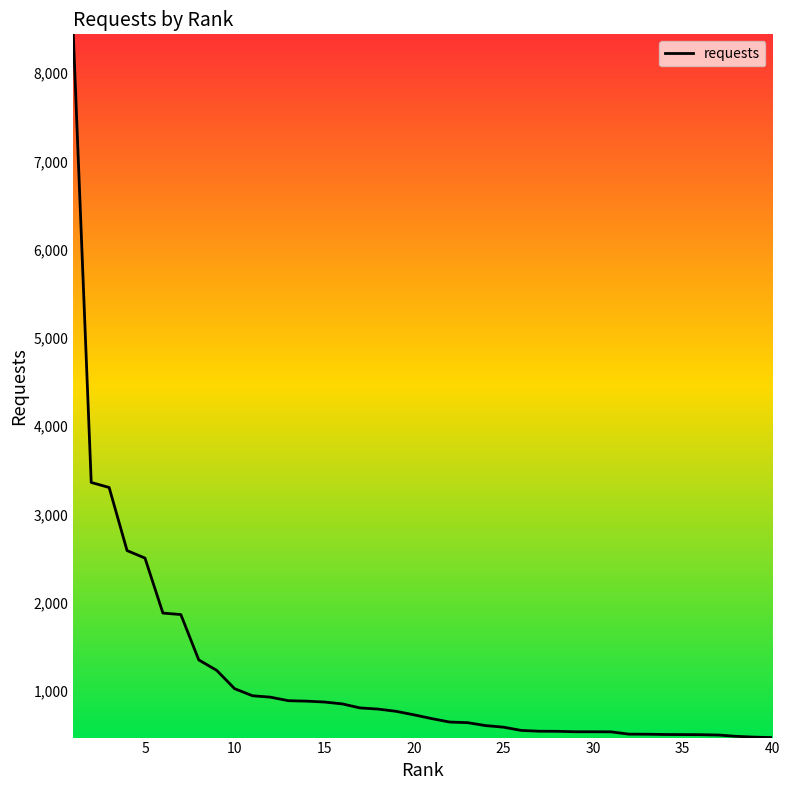

What is the maximum value shown in the chart?

8439